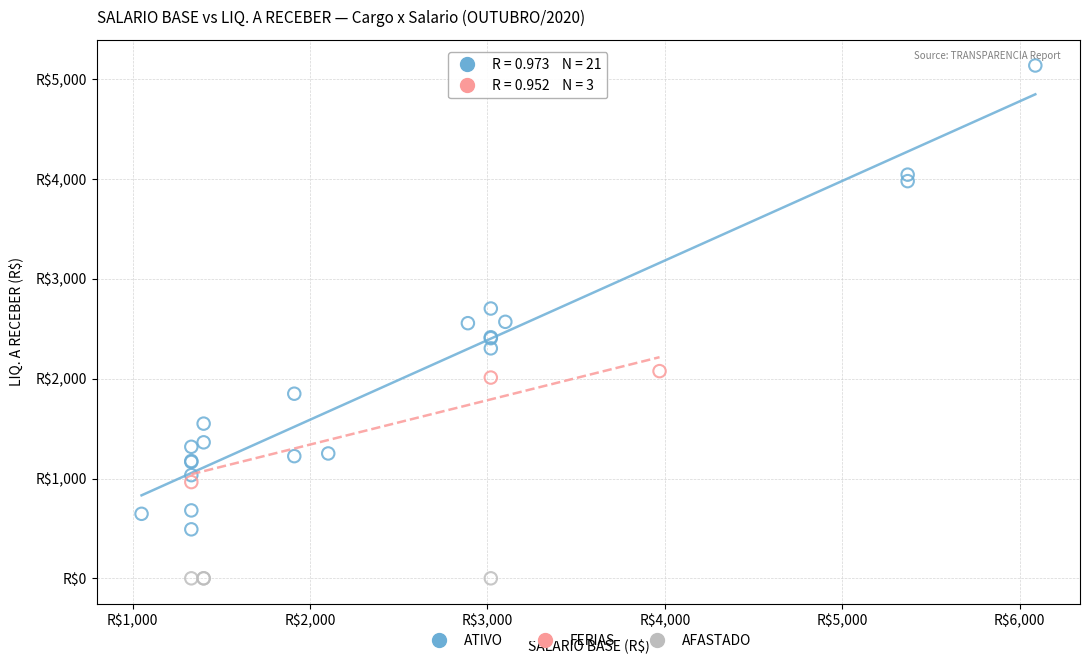

Which series contains the lowest Y value?

AFASTADO